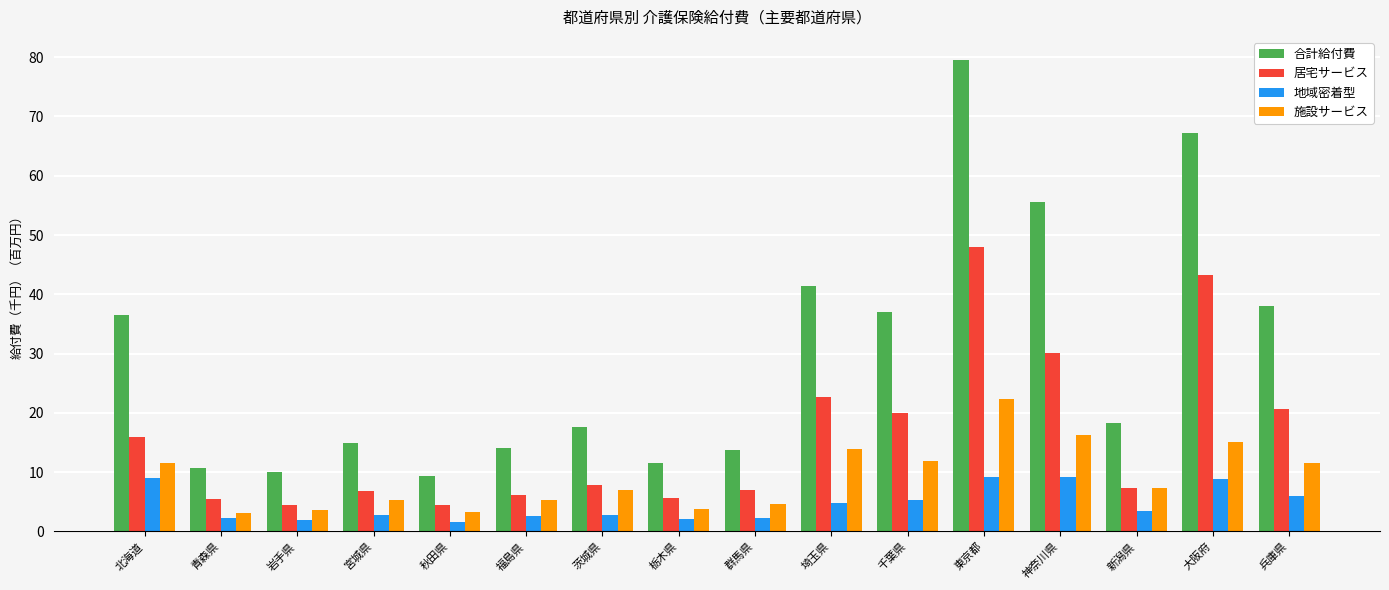

Rank the series at 埼玉県 from lowest to highest value.

地域密着型, 施設サービス, 居宅サービス, 合計給付費